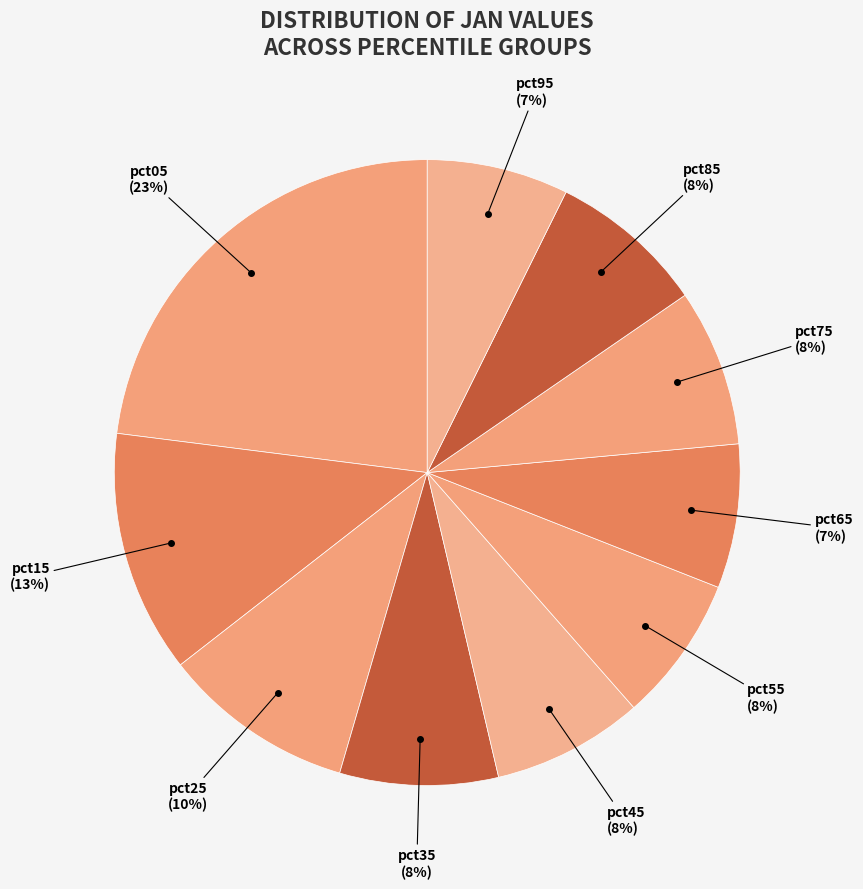

To the nearest percent, what is the average slice percentage?

10%